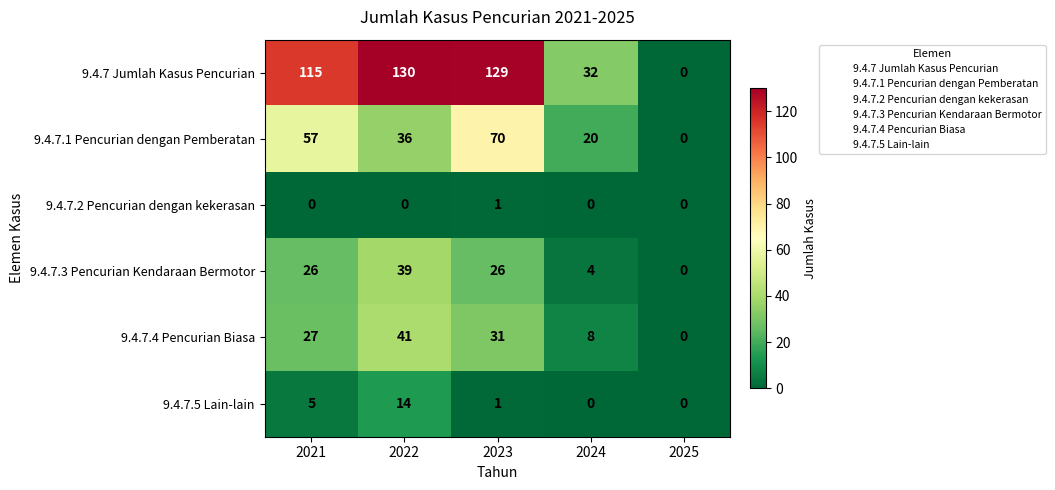

Which category has the highest value across all series?

2022